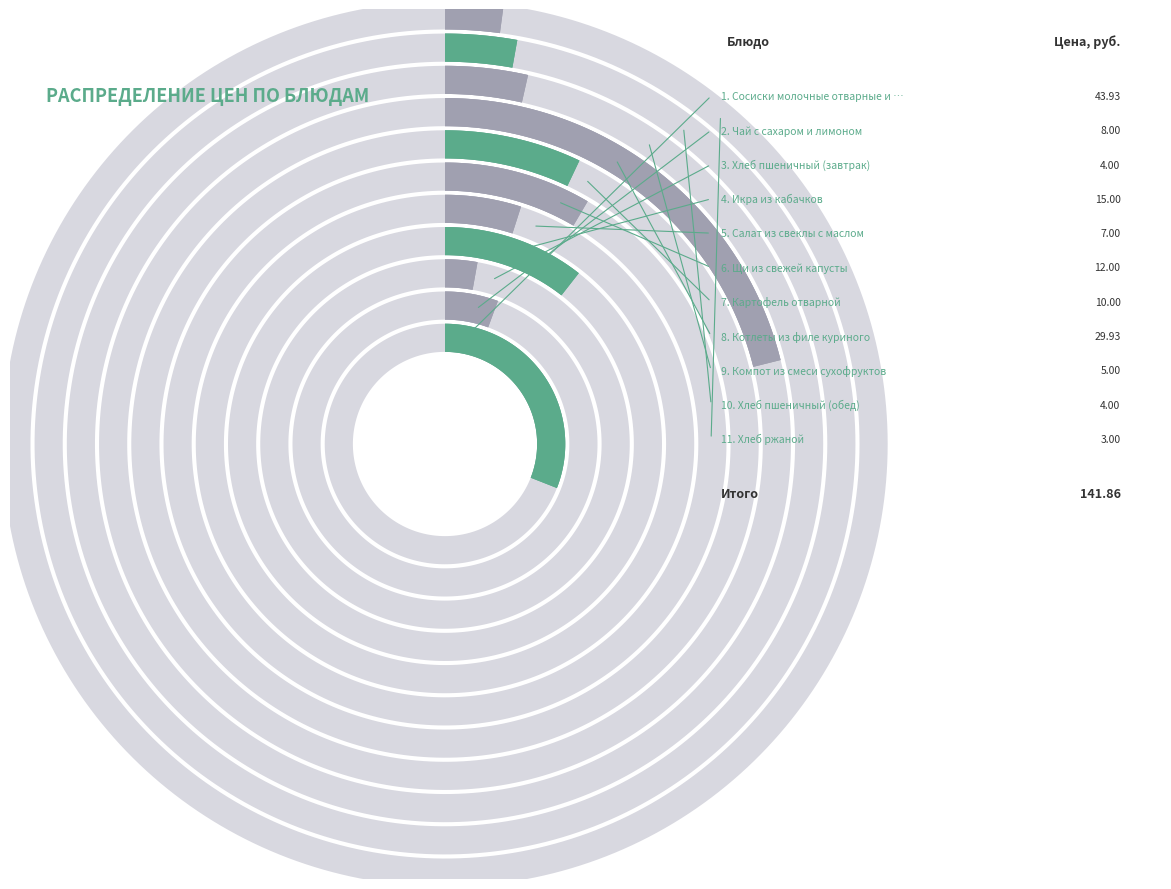

Which category has the smallest portion of the pie?

Хлеб ржаной